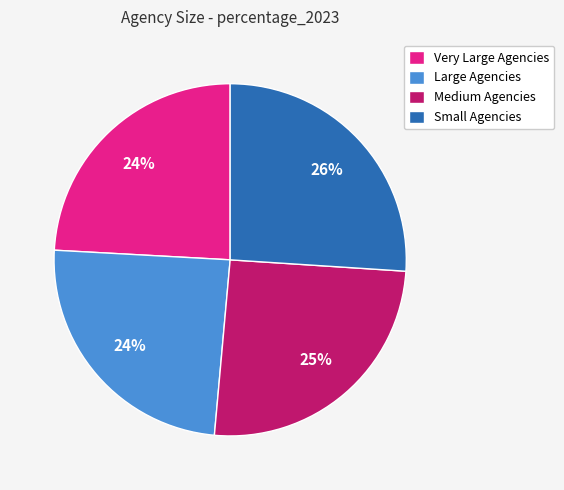

Combined, do Large Agencies and Medium Agencies account for over 50%?

No